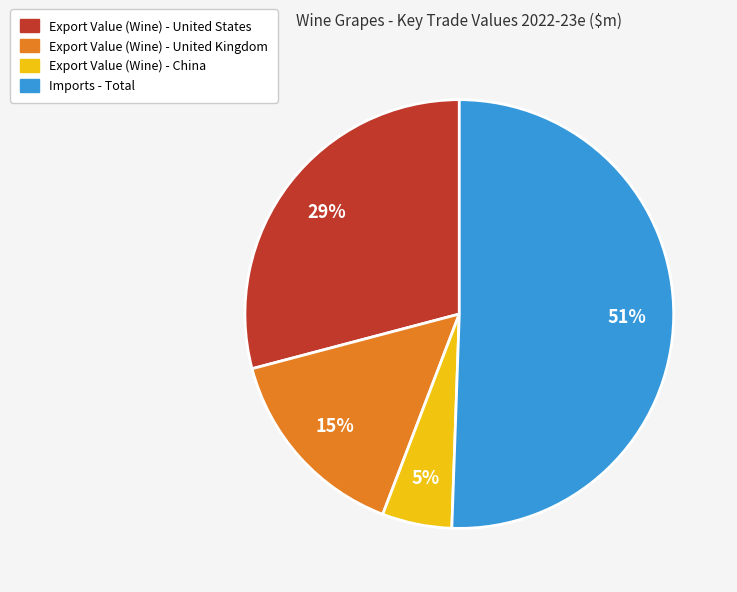

Between Export Value (Wine) - United Kingdom and Imports - Total, which is larger?

Imports - Total